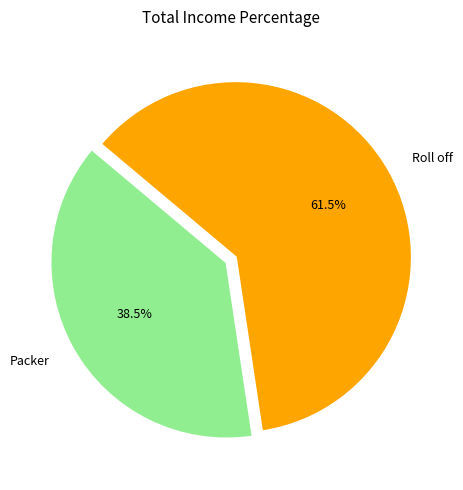

Does Roll off account for over 50% of the chart?

Yes